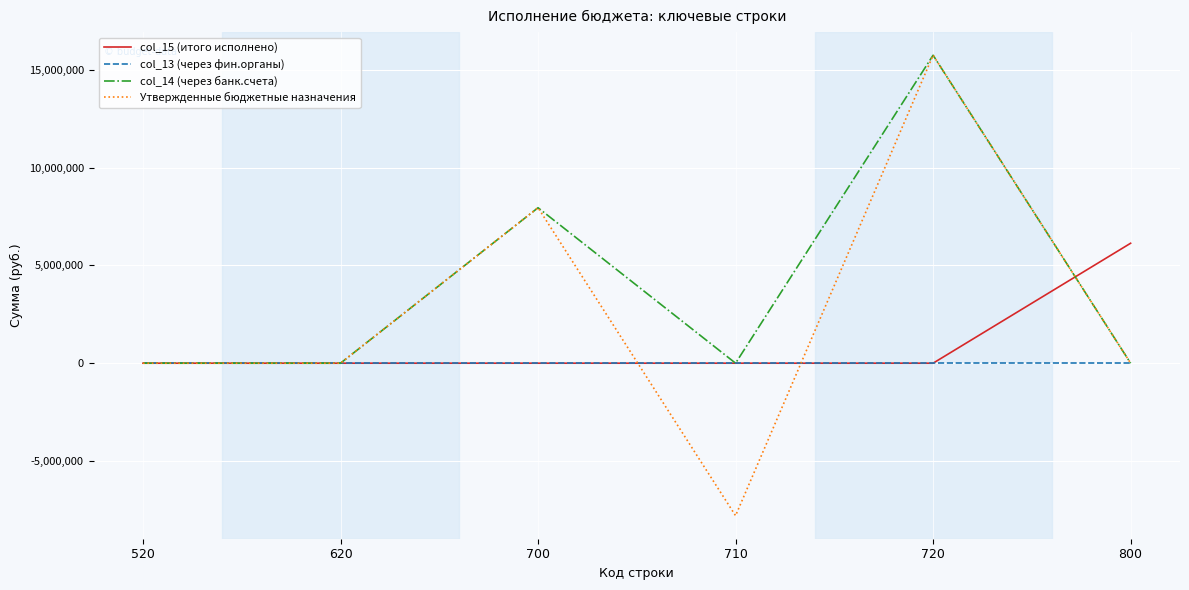

True or false: col_14 (через банк.счета) has a value of -7437730.8 at 800.

False